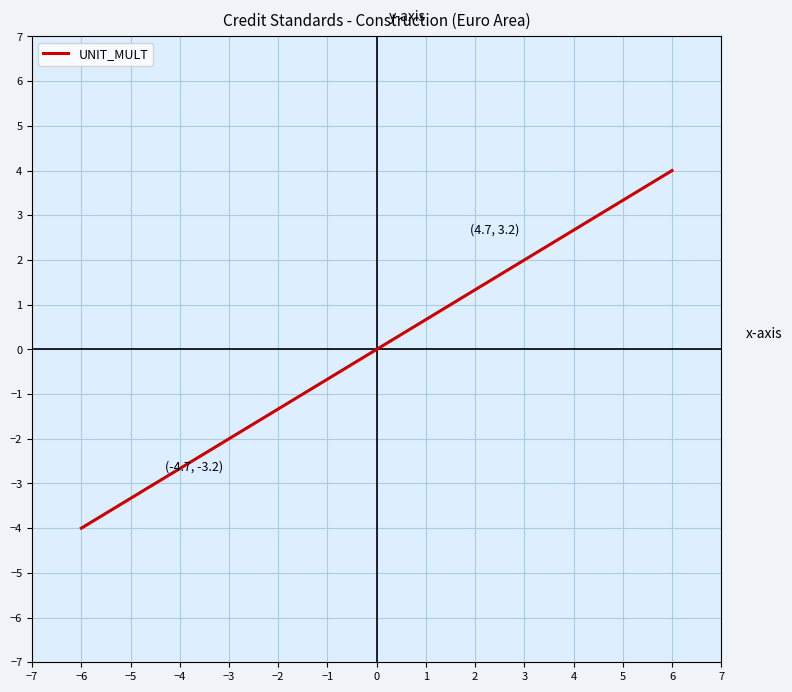

Count the number of values greater than 0.

10